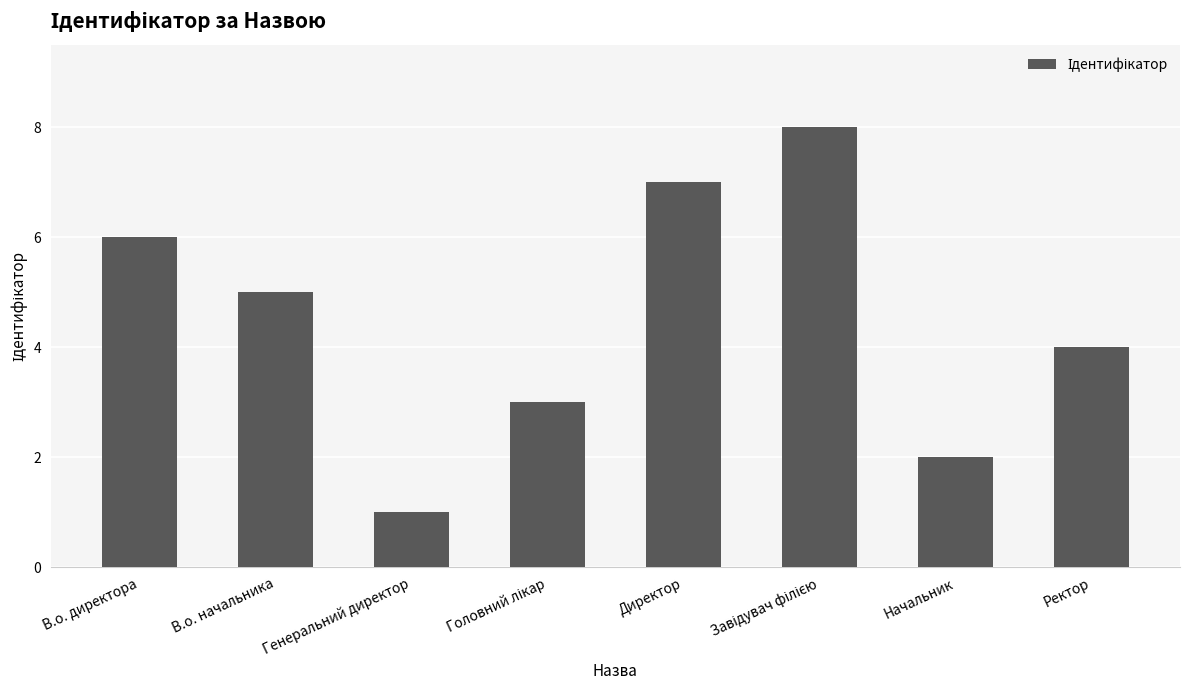

What is the change in value from Генеральний директор to Ректор?

+3